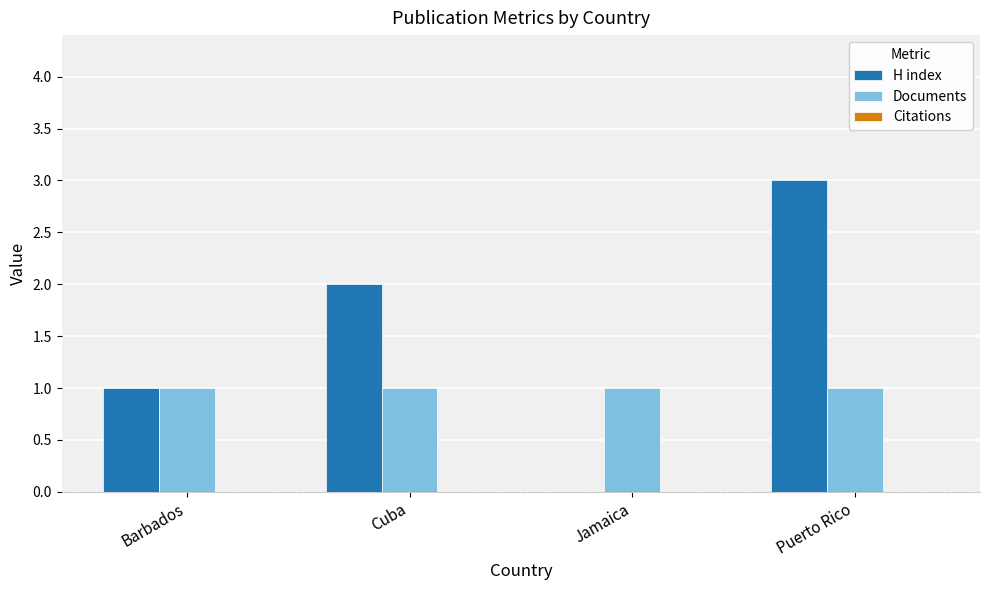

The value of Documents at Puerto Rico is 1. True or false?

True